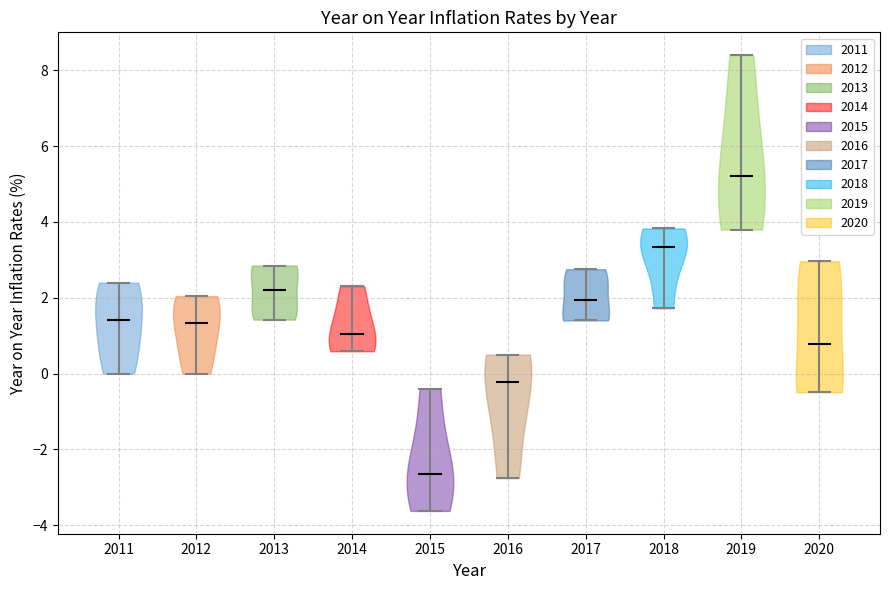

Where does the median line of the violin at x = 2018 sit on the y-axis? The values are not printed on the chart, so give them approximately, as read against the axis.

3.4